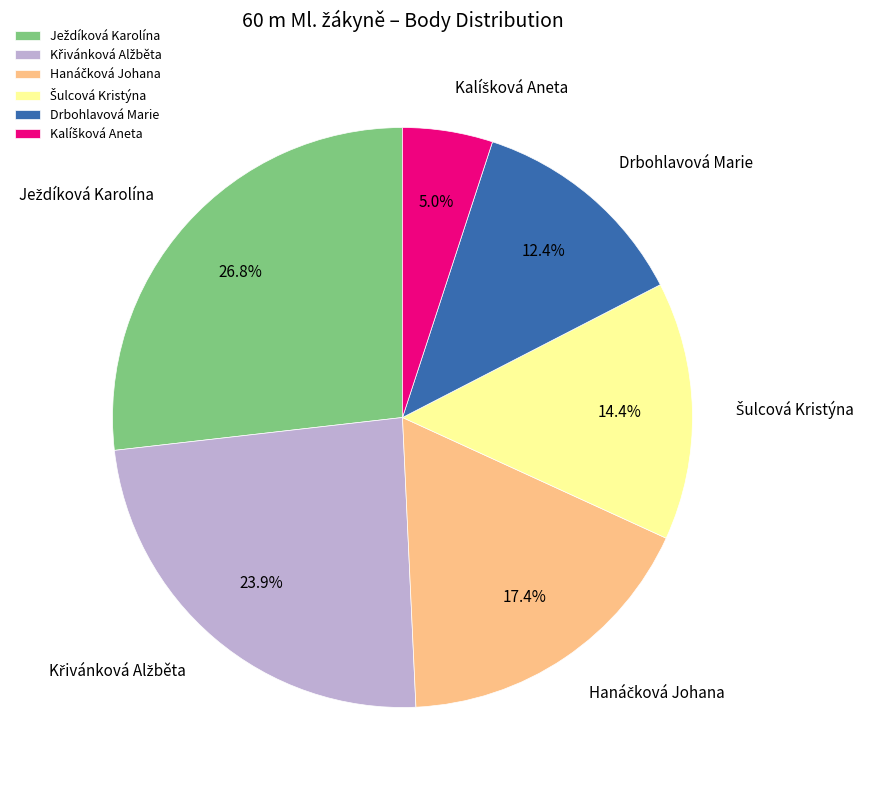

True or false: Drbohlavová Marie accounts for 12% of the total.

True